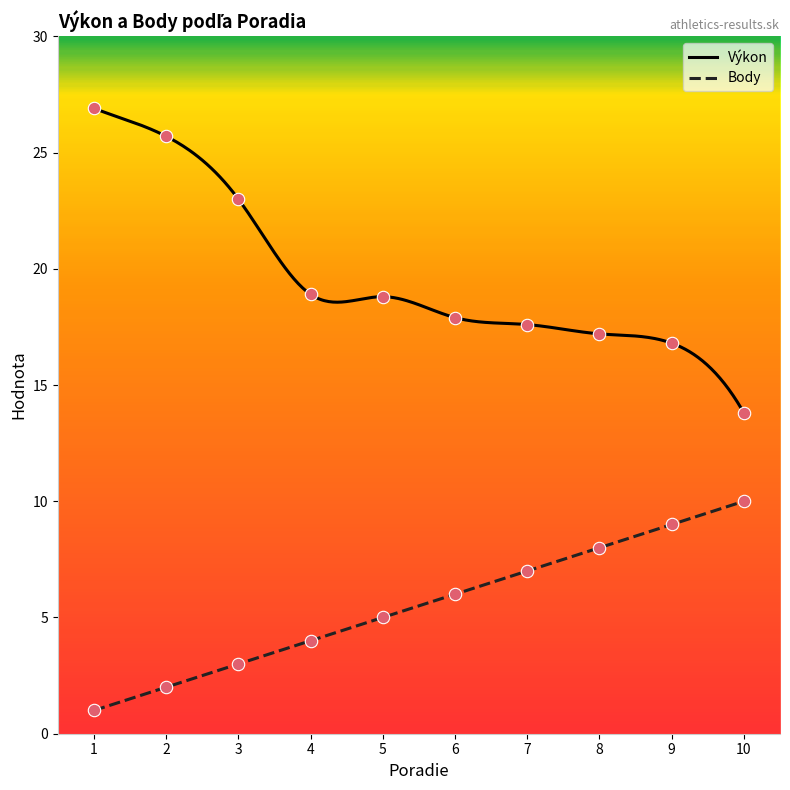

Which series contains the lowest Y value?

Body